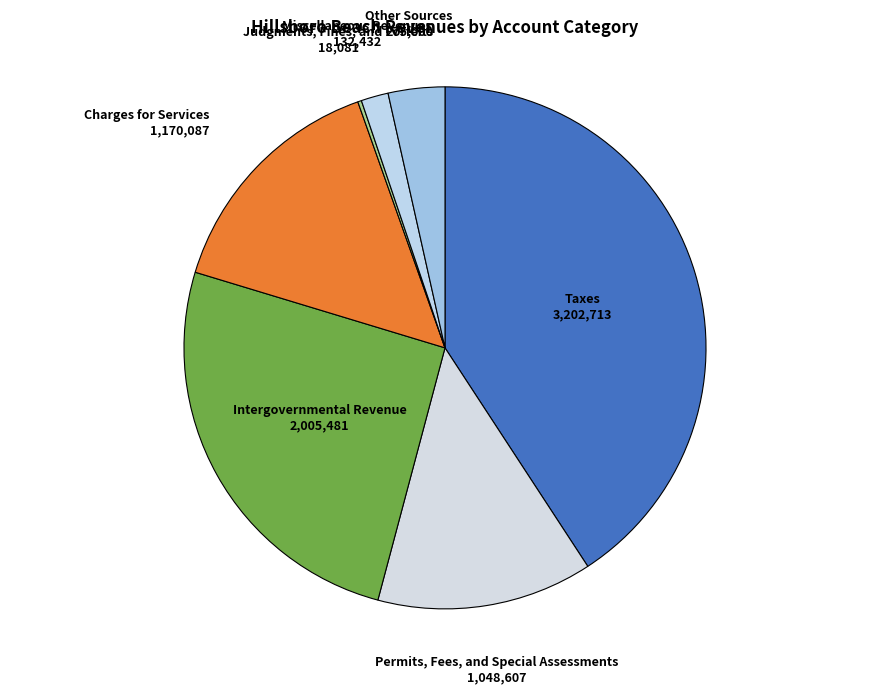

Rank the categories by value from lowest to highest.

Judgments, Fines, and Forfeits, Miscellaneous Revenues, Other Sources, Permits, Fees, and Special Assessments, Charges for Services, Intergovernmental Revenue, Taxes